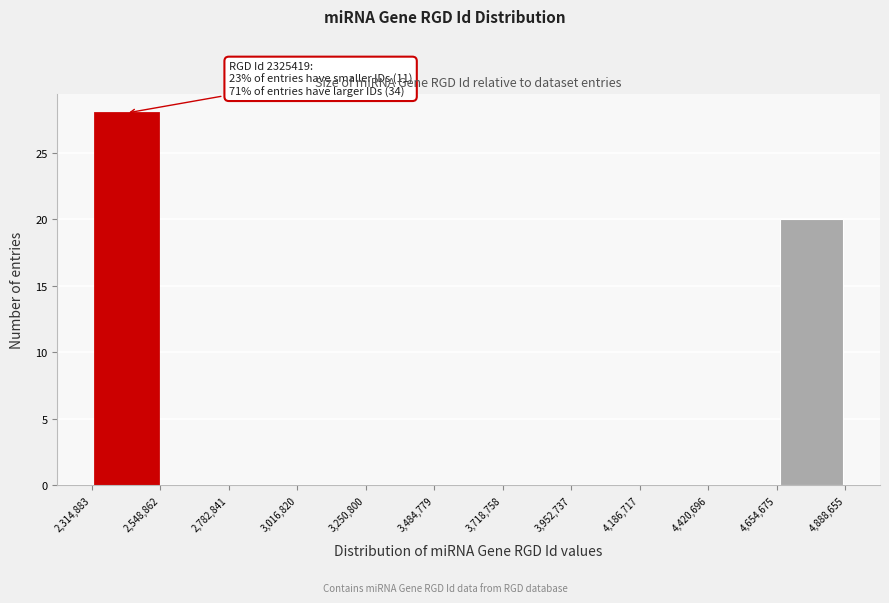

Over which range of the x-axis is the bar tallest?

2,314,883 to 2,548,862